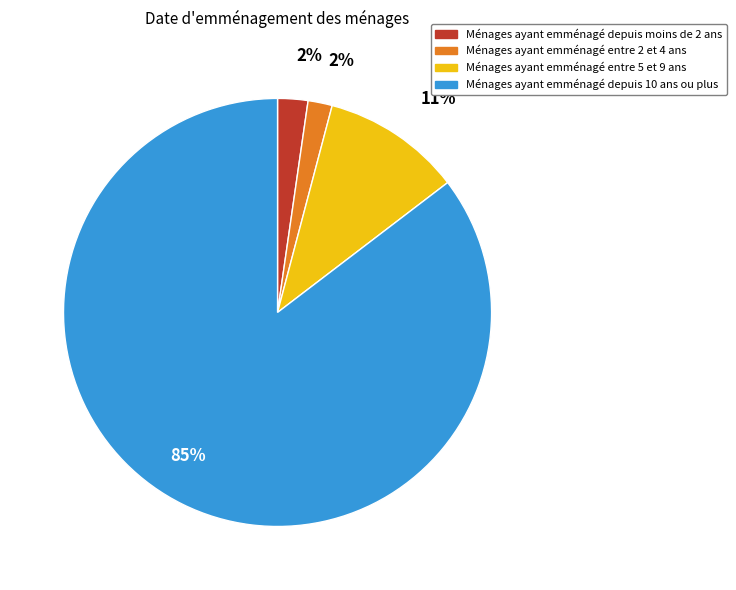

What percentage is the Ménages ayant emménagé depuis 10 ans ou plus slice, to the nearest percent?

85%